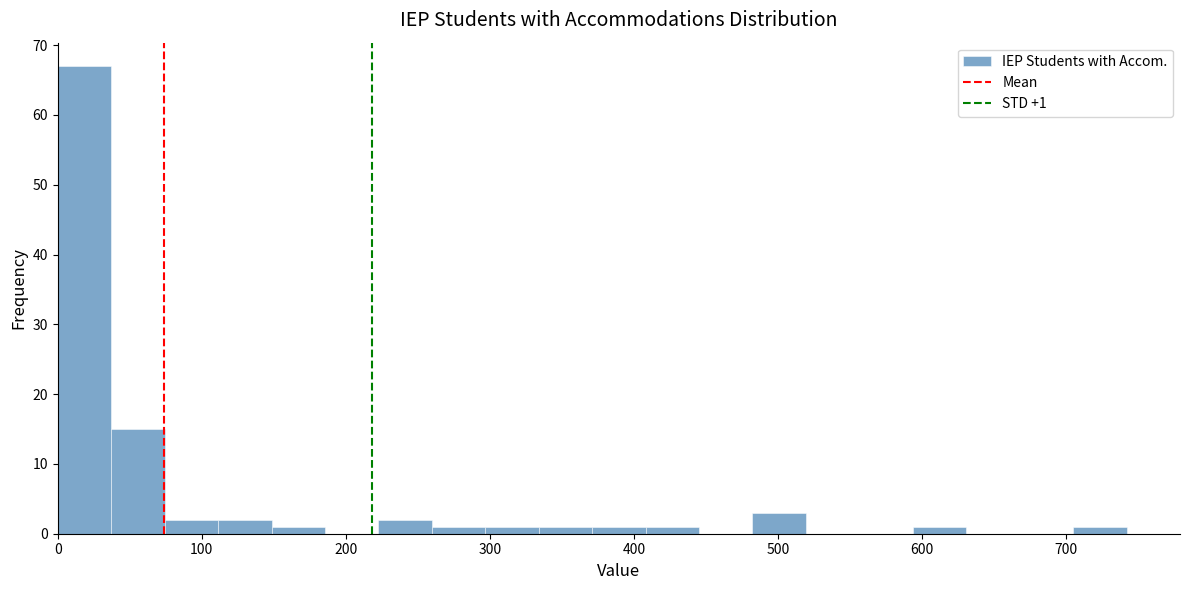

Read against the x-axis, roughly where is the centre of the tallest bar?

20